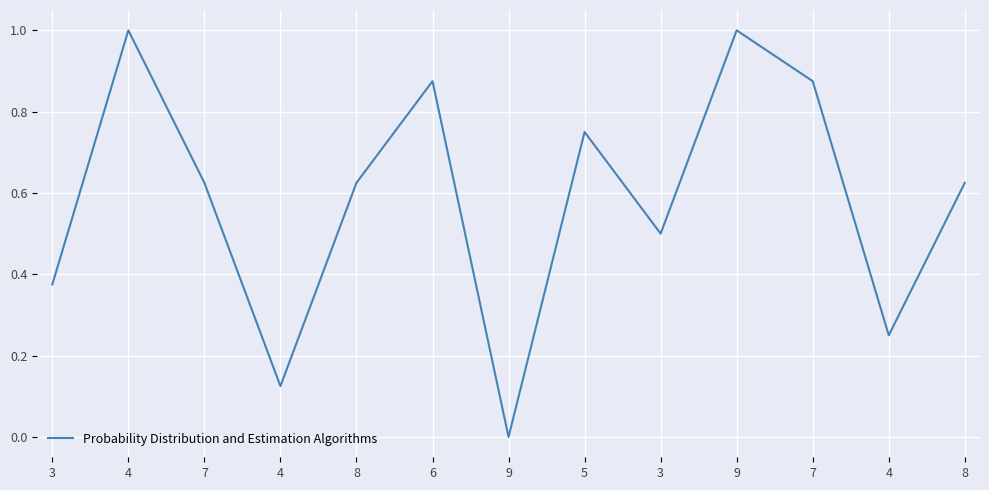

Does the chart display data point markers on the line(s)?

No